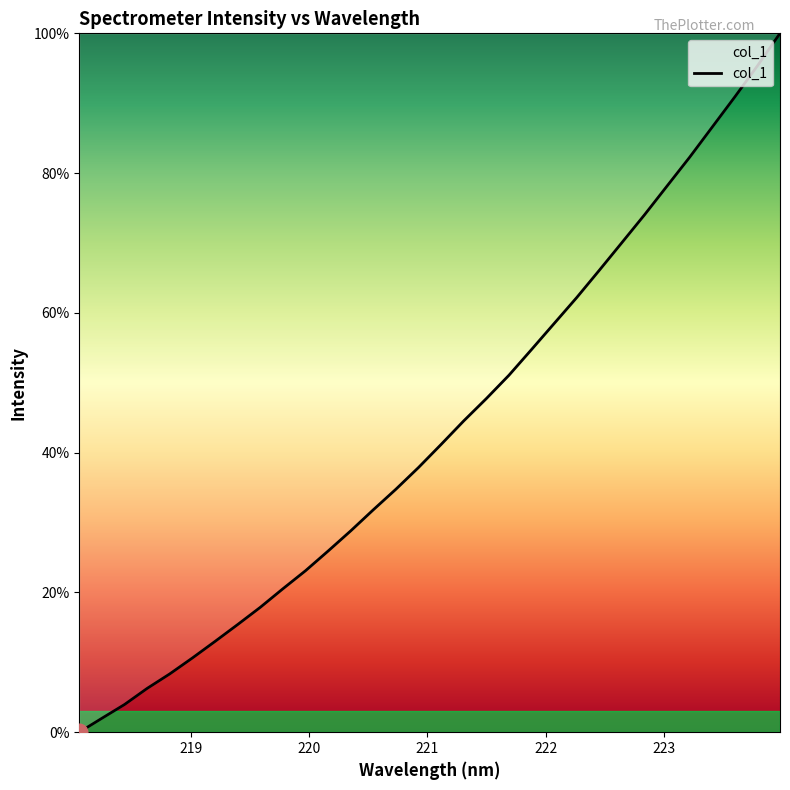

What is the greatest value displayed?

100.0